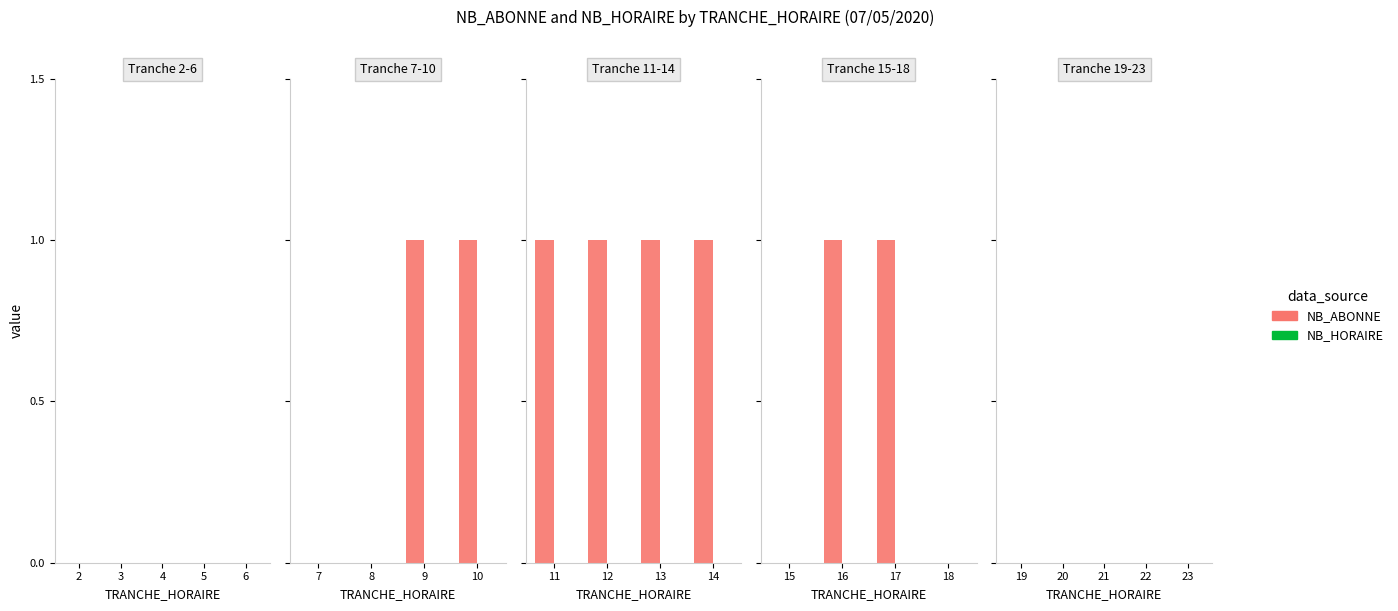

Is it true that NB_HORAIRE equals 0 at 10?

True